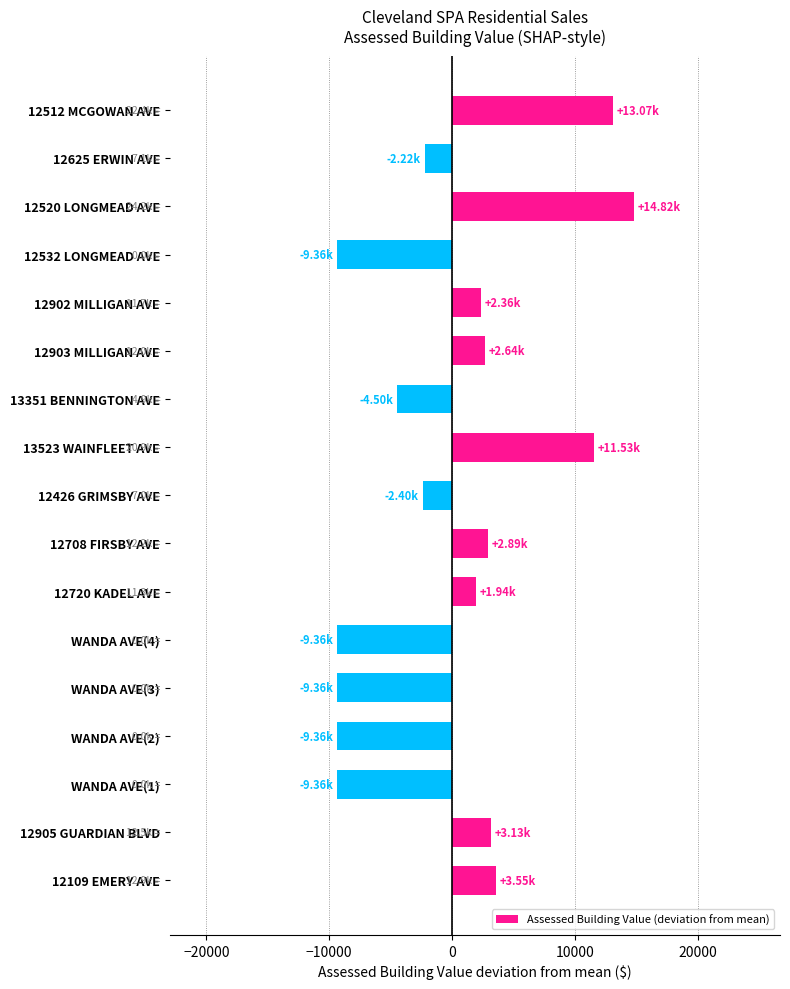

What is the difference between the maximum and minimum values?

24185.0